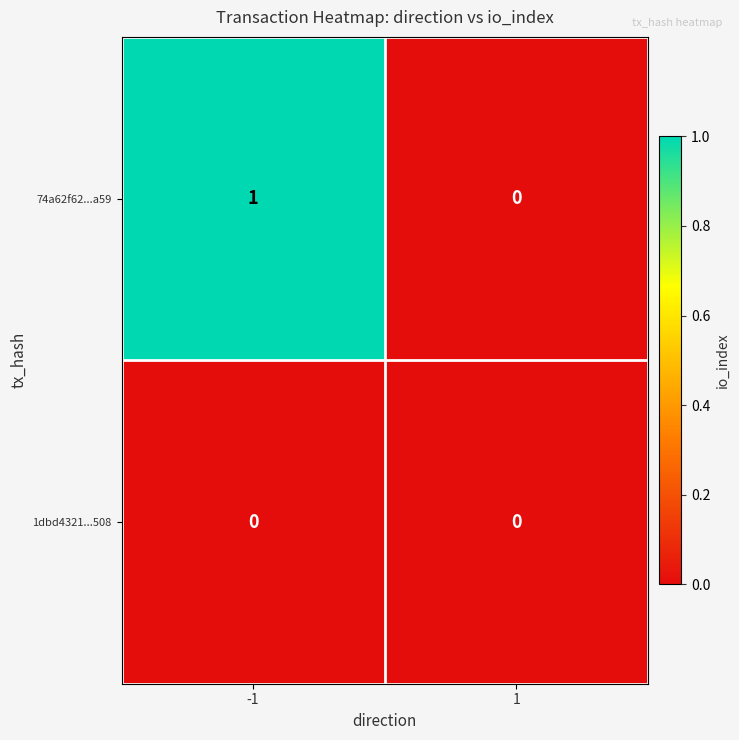

At which category is the sum across all series the highest?

-1